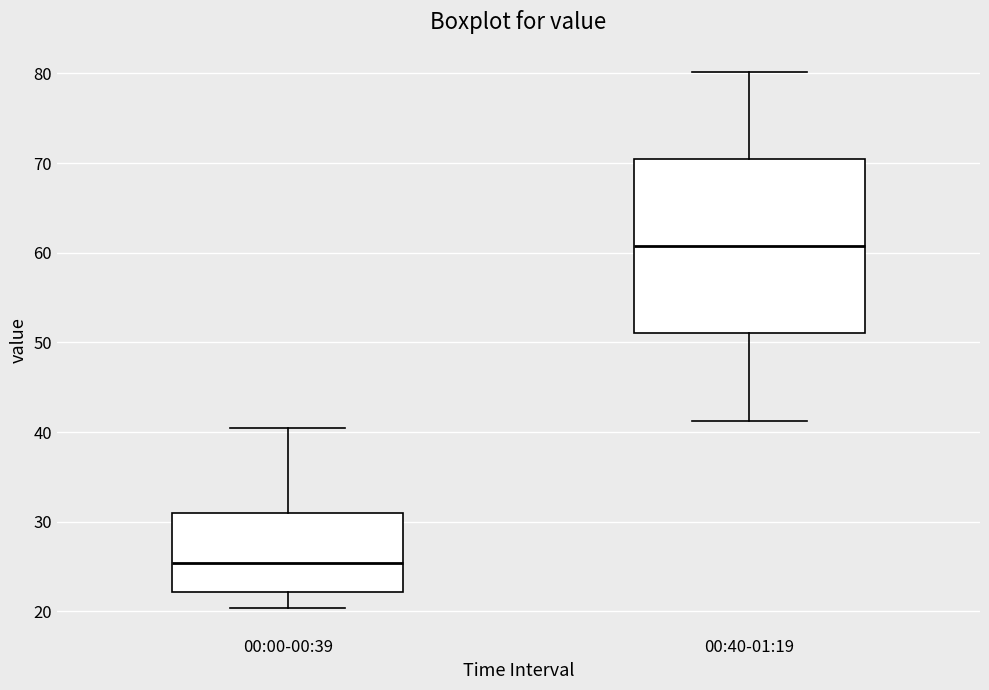

Where is the upper edge of the box for 00:40-01:19 on the y-axis? The values are not printed on the chart, so give them approximately, as read against the axis.

71